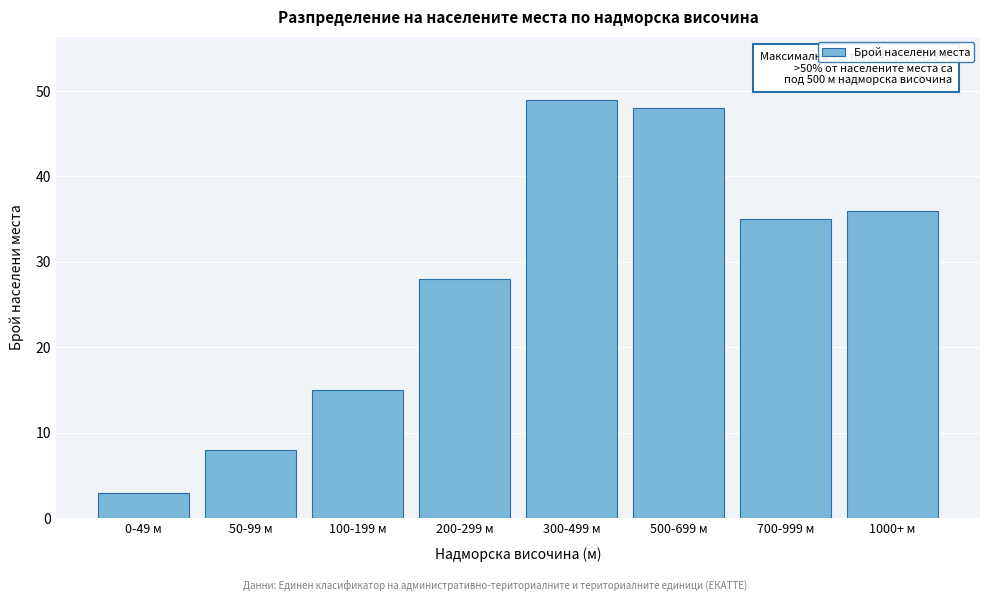

Reading left to right, extract all data points from this chart.

0-49 м=3	50-99 м=8	100-199 м=15	200-299 м=28	300-499 м=49	500-699 м=48	700-999 м=35	1000+ м=36